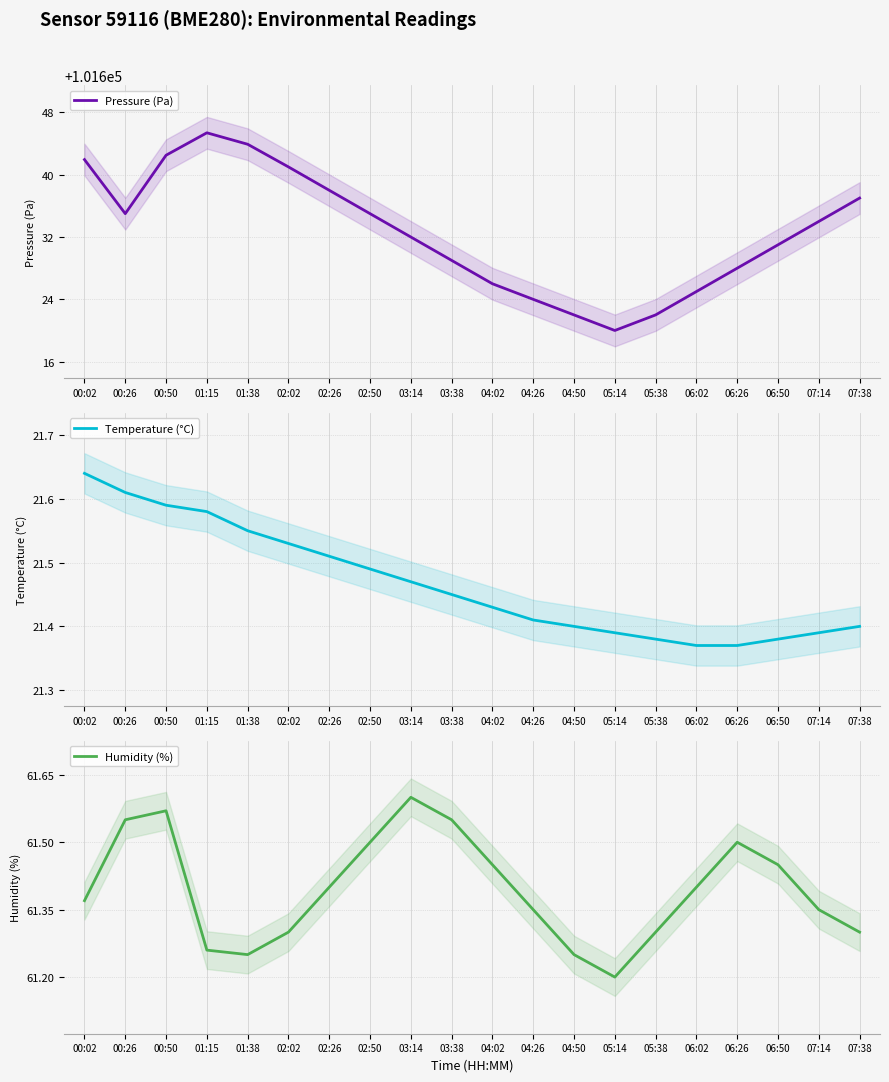

What is the lowest value of the Humidity (%) series?

61.2